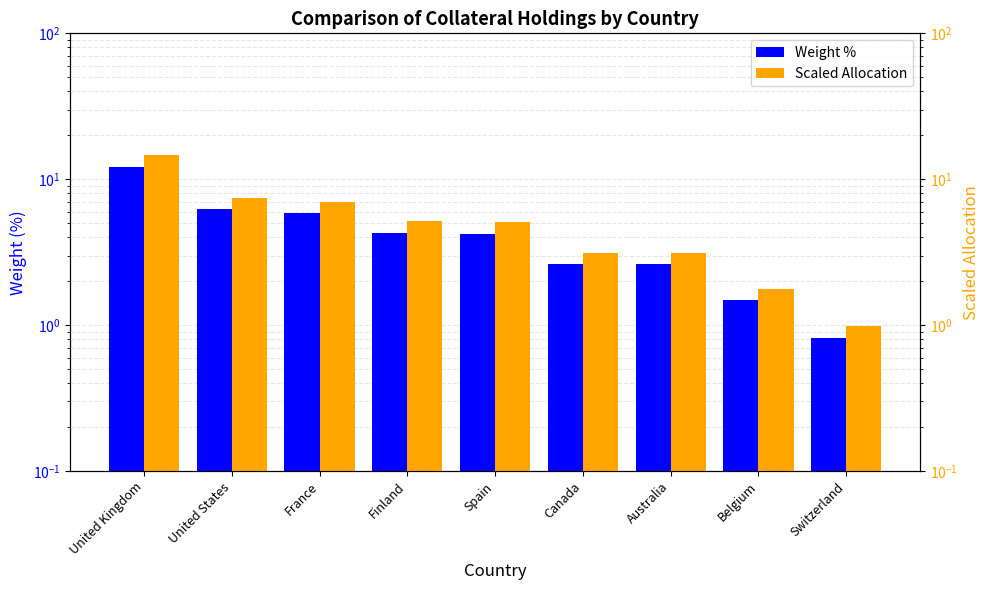

Reading left to right, transcribe all the data shown in this chart.

Weight %: United Kingdom=12.2	United States=6.2	France=5.8	Finland=4.3	Spain=4.2	Canada=2.6	Australia=2.6	Belgium=1.5	Switzerland=0.8
Scaled Allocation: United Kingdom=14.6	United States=7.5	France=7.0	Finland=5.2	Spain=5.1	Canada=3.1	Australia=3.1	Belgium=1.8	Switzerland=1.0